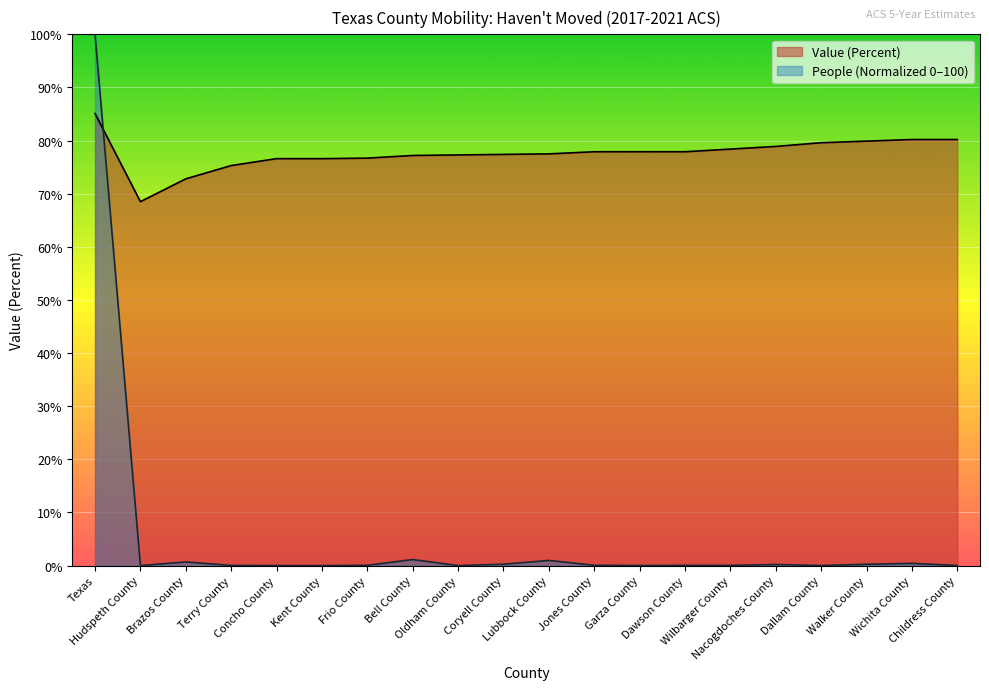

The Value (Percent) series shows 72.8 at Brazos County. True or false?

True